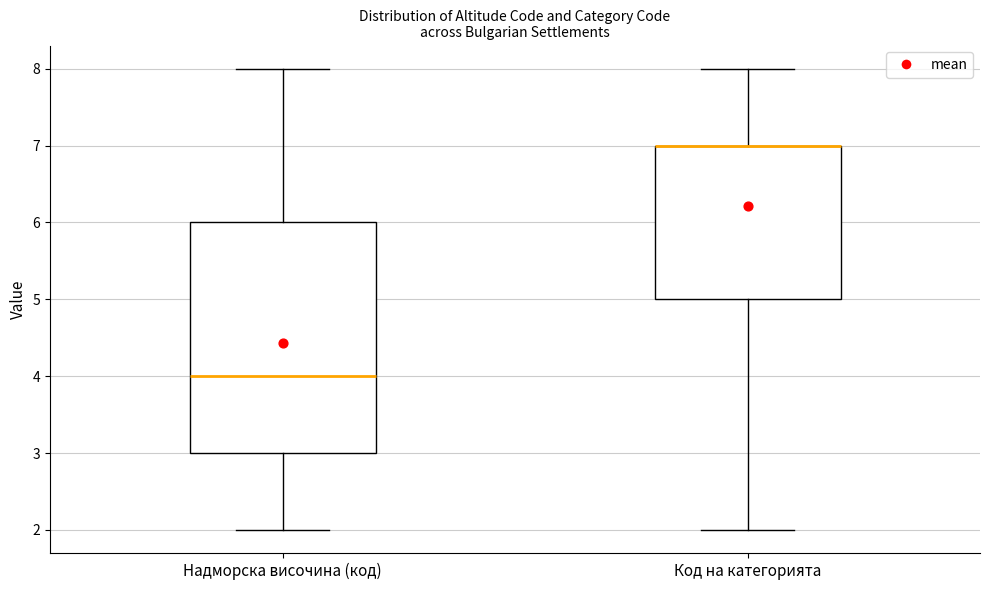

Which box is the tallest, from its lower edge to its upper edge?

Надморска височина (код)